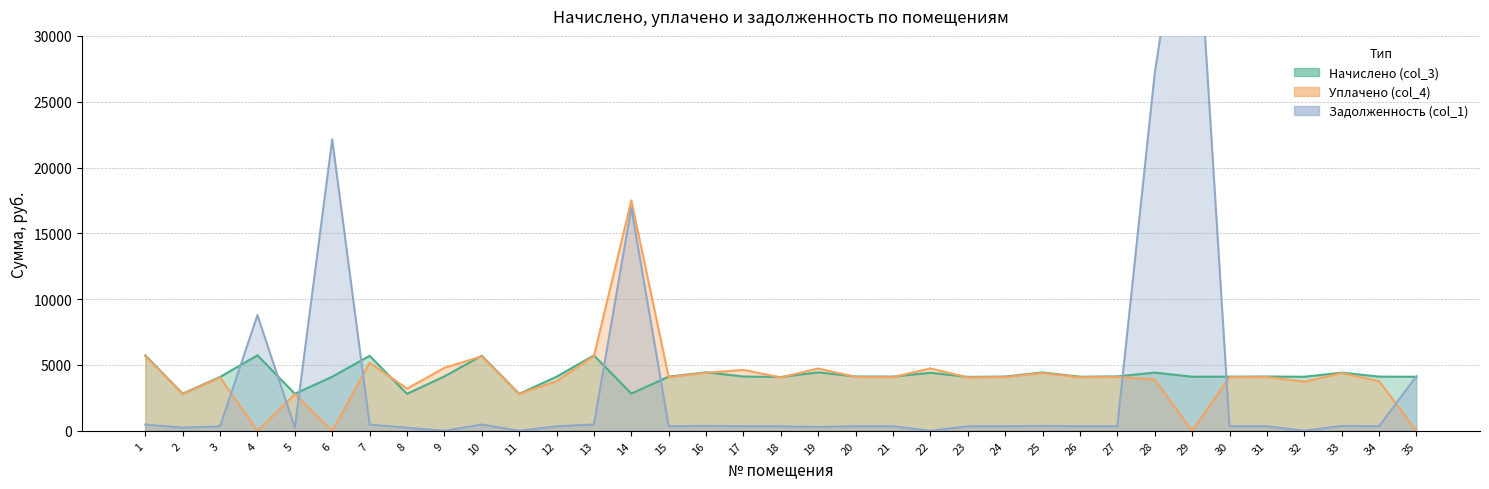

Reading left to right, transcribe all the data shown in this chart.

Начислено (col_3): 5729.8	2821.0	4091.3	5737.2	2812.6	4111.6	5697.4	2812.6	4131.8	5707.6	2808.0	4110.7	5728.0	2826.5	4115.3	4442.8	4124.5	4089.4	4441.9	4125.5	4117.2	4411.3	4094.9	4121.8	4436.3	4107.8	4132.0	4422.5	4109.8	4112.5	4121.8	4107.8	4417.0	4118.0	4106.0
Уплачено (col_4): 5679.0	2796.0	4055.0	0.0	2787.6	0.0	5171.4	3206.6	4782.5	5657.0	2807.1	3768.2	5677.2	17500.0	4078.8	4403.4	4623.8	4053.1	4735.2	4088.9	4080.7	4739.8	4058.6	4085.2	4397.0	4071.4	4095.3	3892.8	0.0	4076.1	4085.2	3729.1	4377.8	3774.9	0.0
Задолженность (col_1): 477.5	235.1	340.9	8789.3	234.4	22144.0	475.4	234.4	0.0	475.6	0.0	342.6	477.3	16941.9	342.9	370.2	343.7	340.8	290.8	343.8	343.1	0.0	341.2	343.5	369.7	342.3	344.3	27140.2	45721.8	342.7	343.5	0.0	368.1	343.2	4149.4